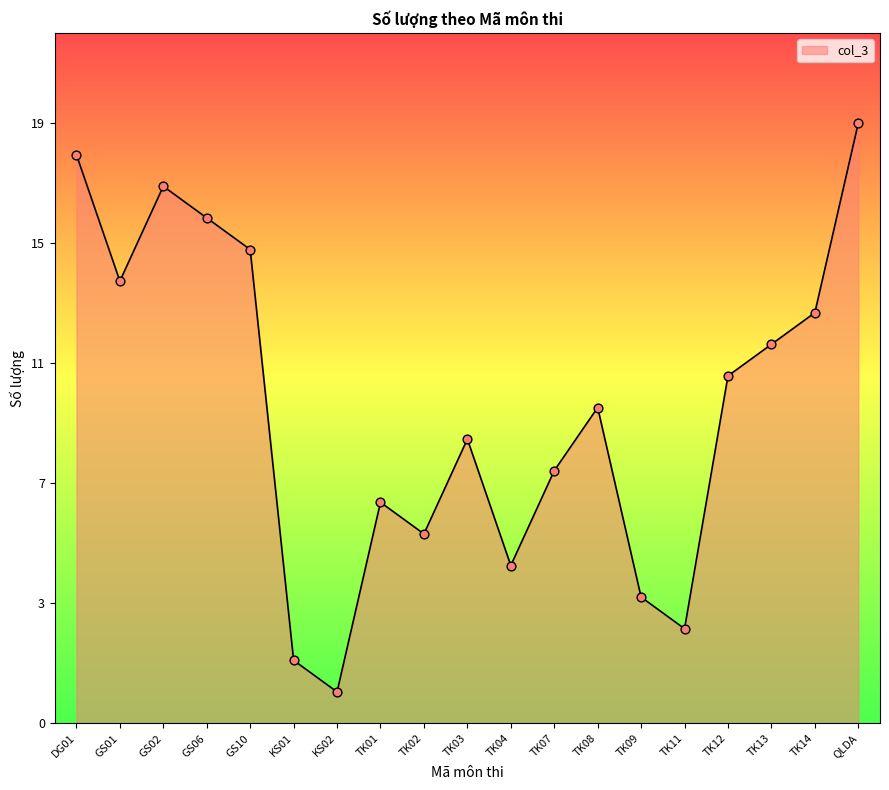

What is the ratio of the value at TK04 to the value at GS02?

0.3